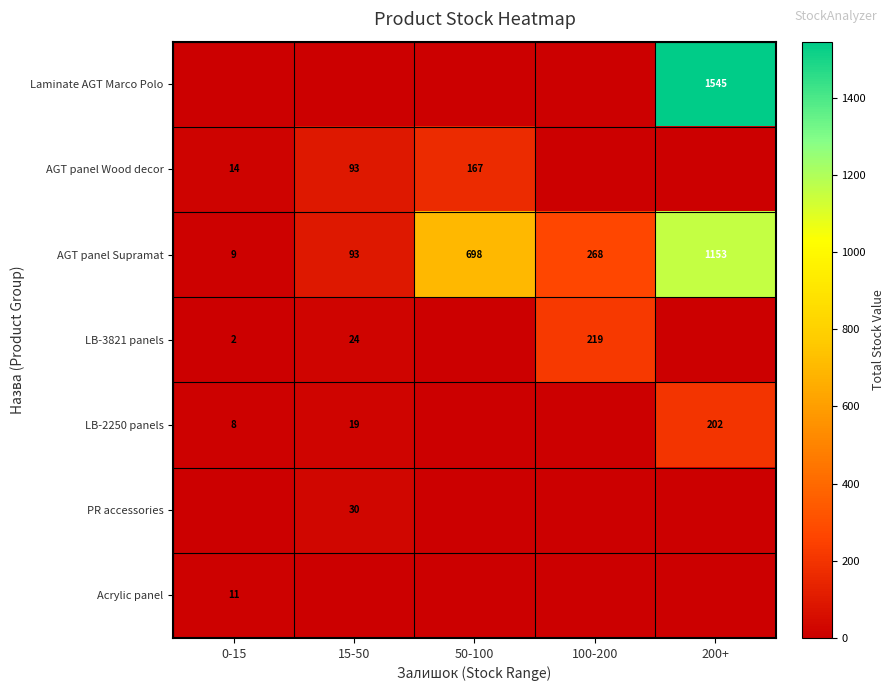

What is the total value across all series at 0-15?

44